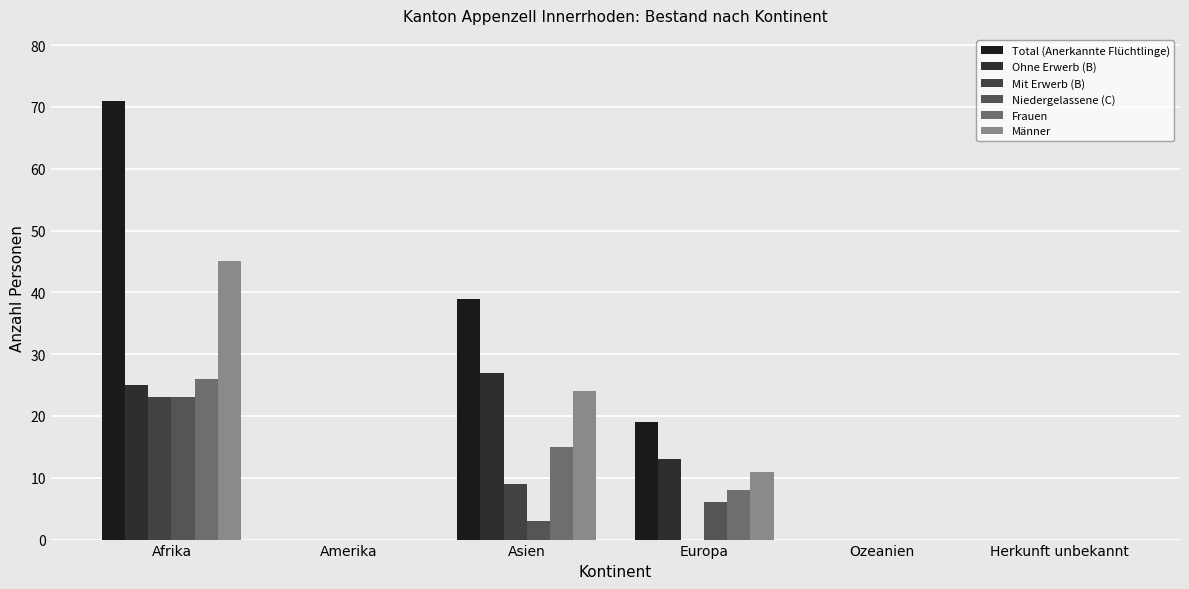

At which category is the sum across all series the highest?

Afrika